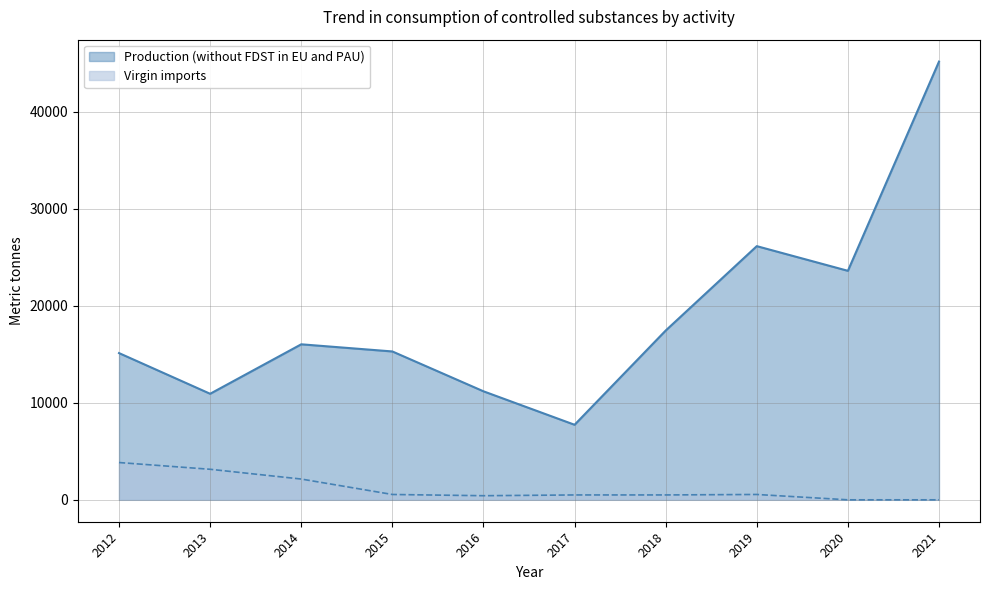

How many lines are shown in the chart?

2